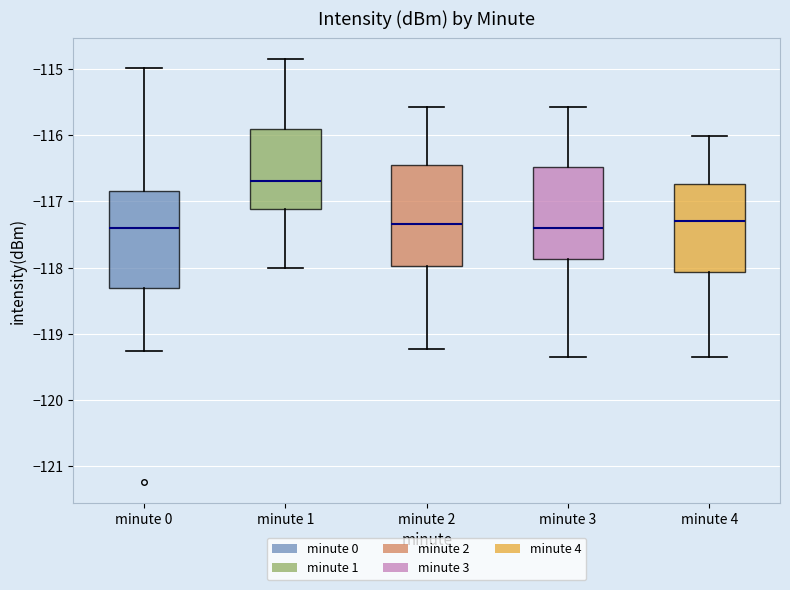

Where does the lower whisker of the box for minute 3 end on the y-axis? The values are not printed on the chart, so give them approximately, as read against the axis.

-119.3